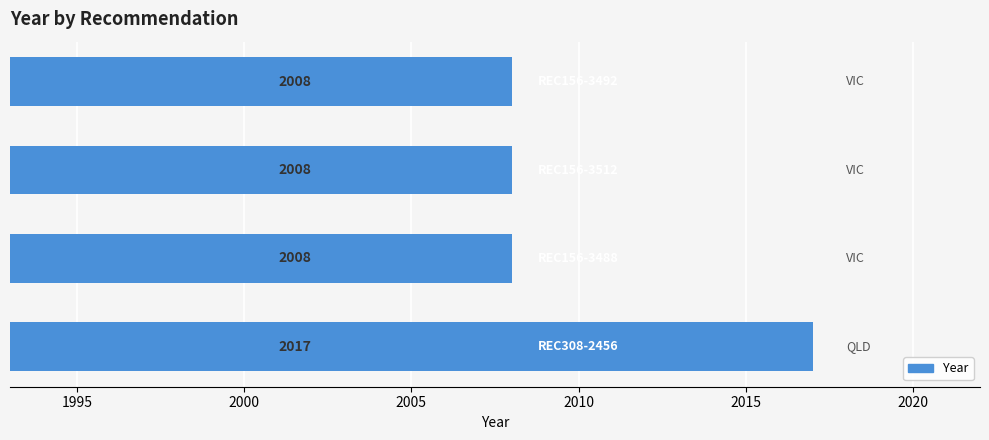

How many values are between 2008 and 2017?

4